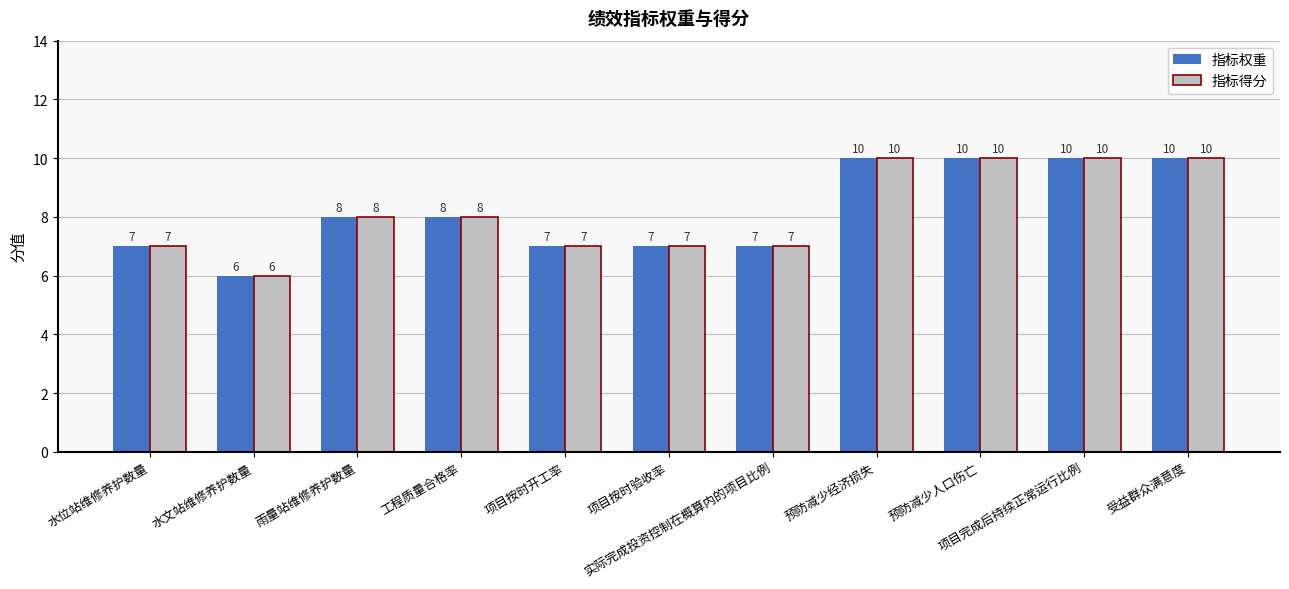

At how many categories does at least one series exceed 9?

4